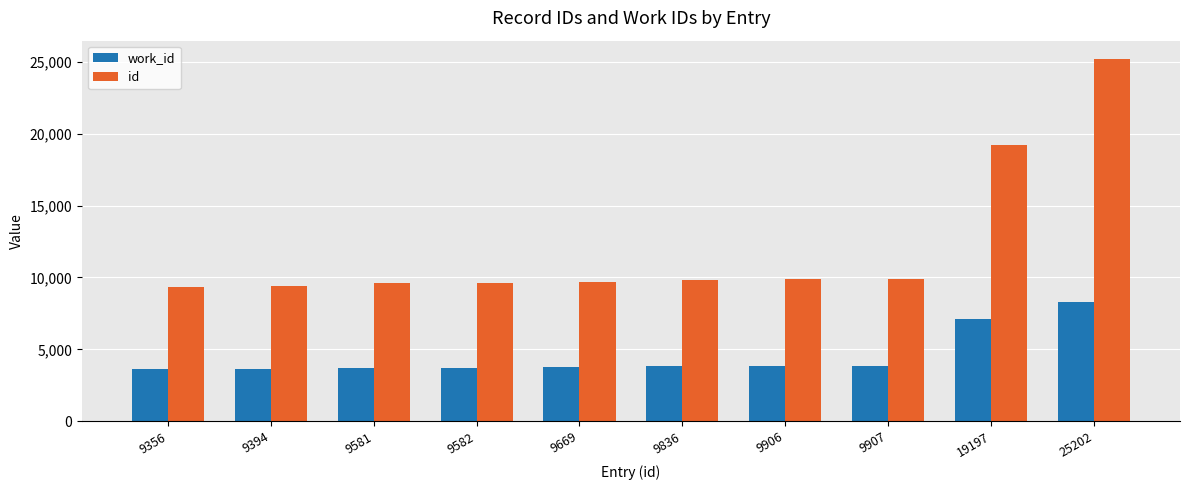

At 9394, list the series in order from smallest to largest.

work_id, id